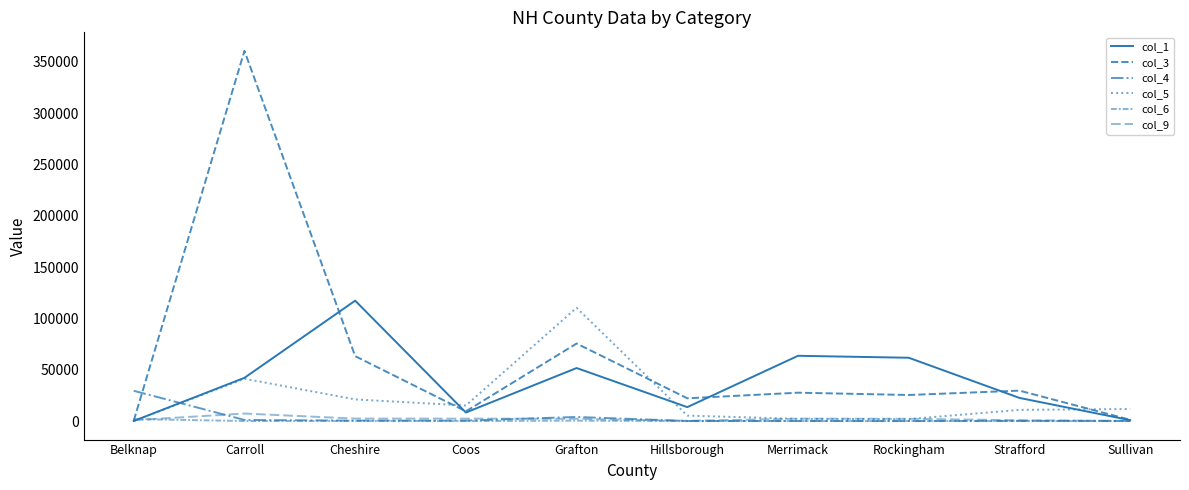

What is the difference between the col_1 values at Cheshire and Grafton?

65636.0